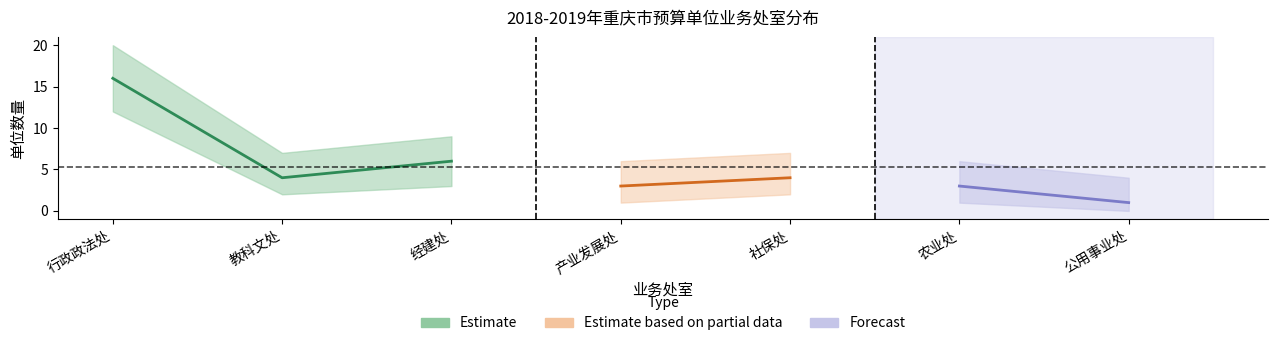

What is the maximum value for 一级单位数量?

16